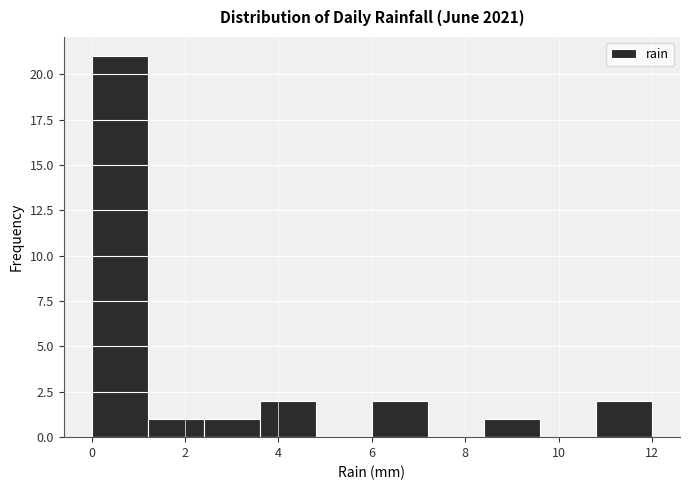

Reading left to right, list every bar in this chart as the range it spans on the x-axis followed by its height. The values are not printed on the chart, so give them approximately, as read against the axis.

0.0 to 1.2: 21
1.2 to 2.4: 1
2.4 to 3.6: 1
3.6 to 4.8: 2
4.8 to 6.0: 0
6.0 to 7.2: 2
7.2 to 8.4: 0
8.4 to 9.6: 1
9.6 to 10.8: 0
10.8 to 12.0: 2